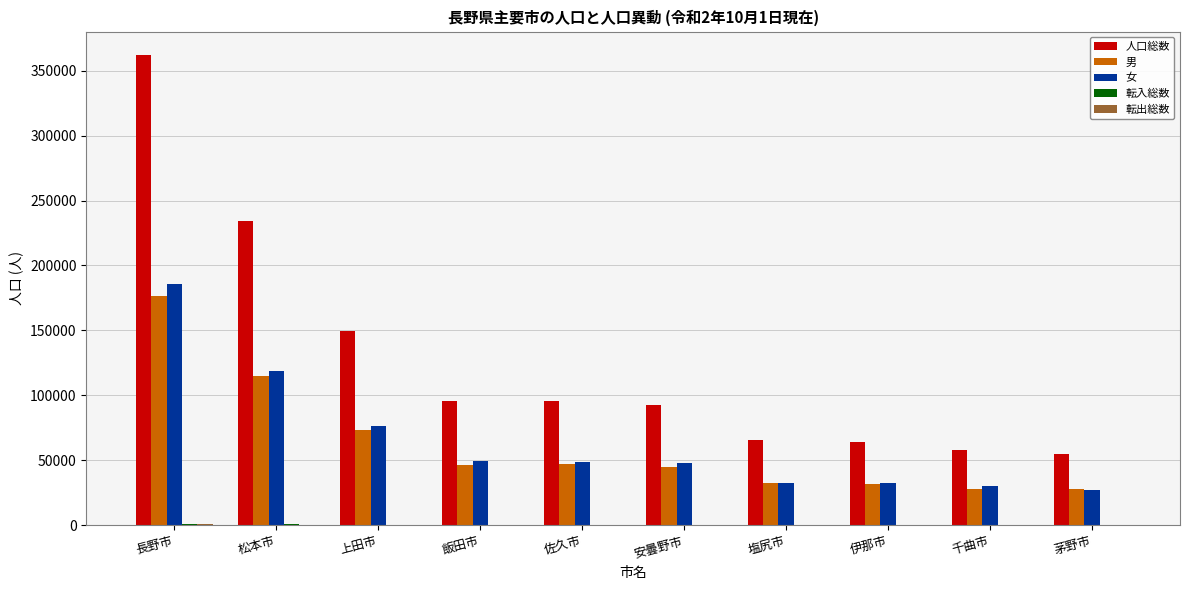

True or false: 人口総数 has a value of 92609 at 安曇野市.

True